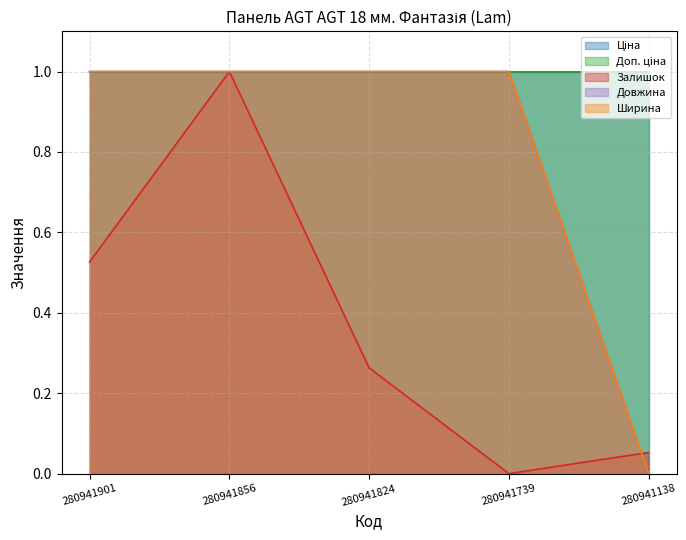

Does the chart display data point markers on the line(s)?

No